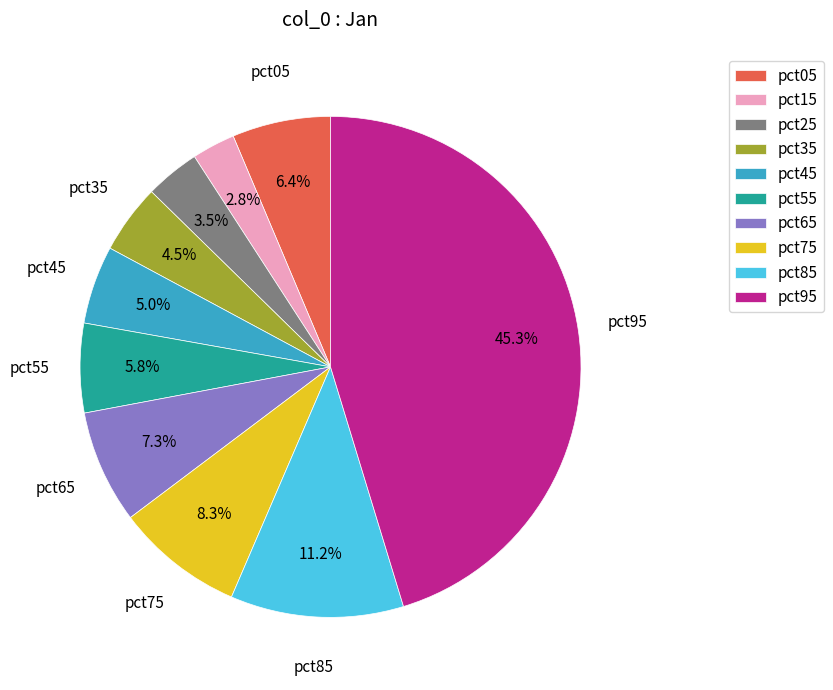

Does pct05 represent more than half of the total?

No